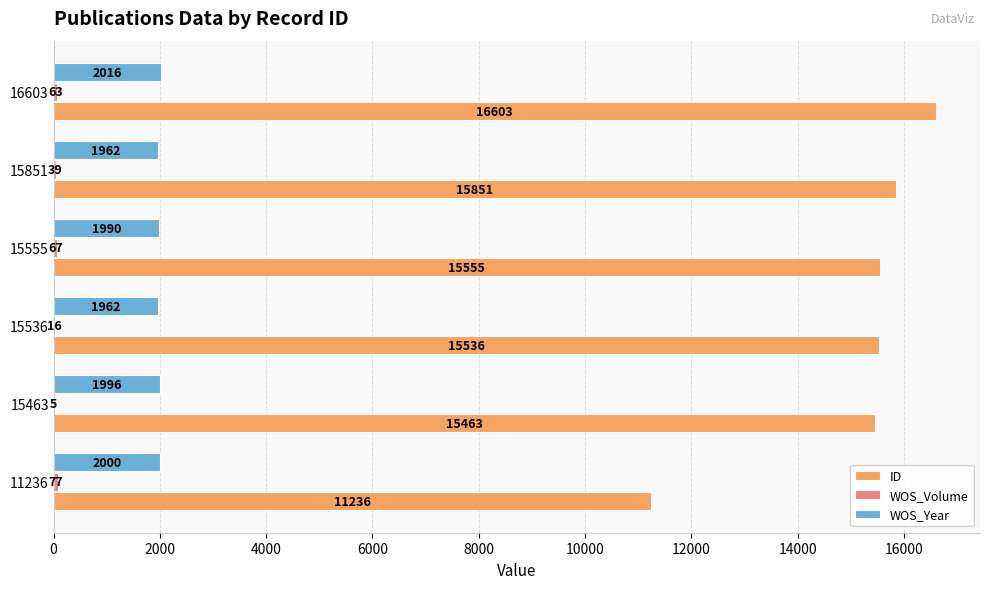

Which series has the largest total across all categories?

ID